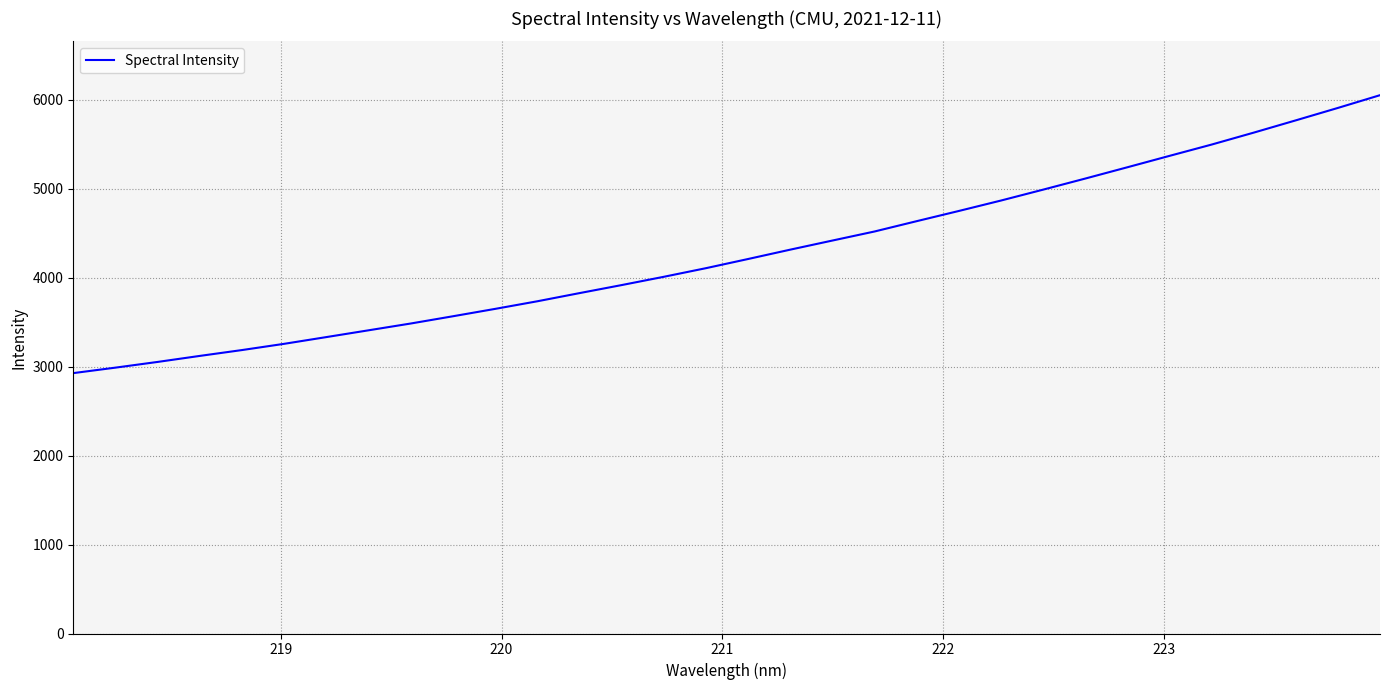

What is the minimum value shown in the chart?

2927.2